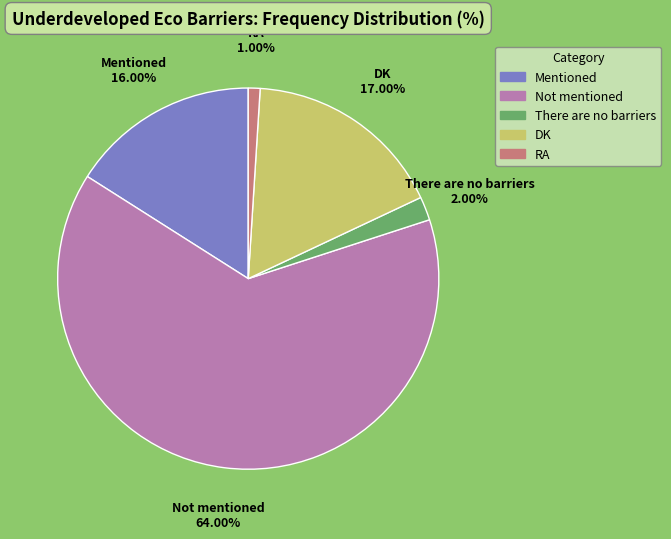

Approximately how many times larger is the value at DK compared to There are no barriers?

8.5